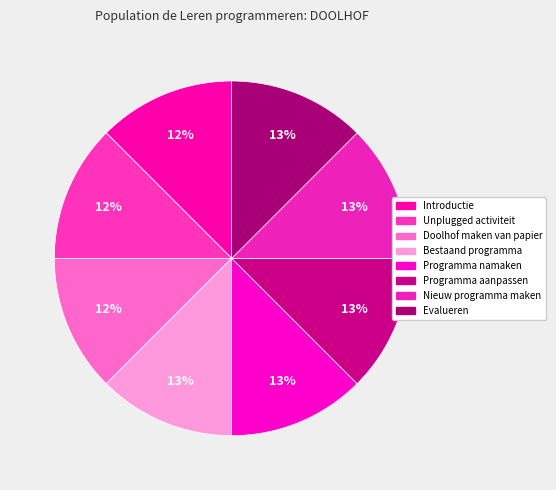

True or false: Nieuw programma maken accounts for 13% of the total.

True